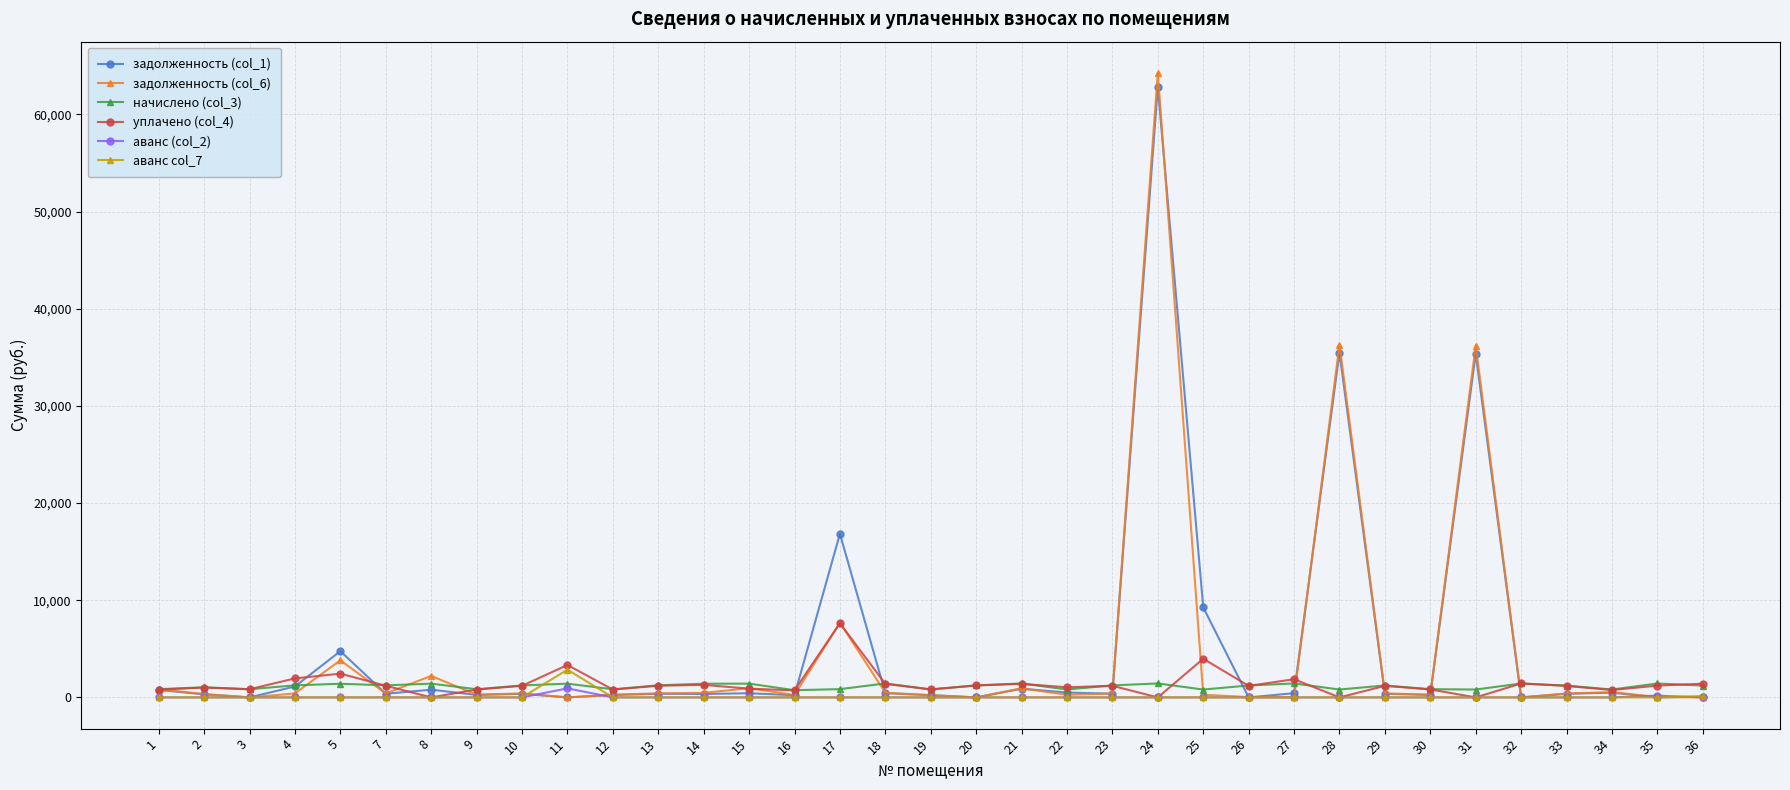

Which series has the widest spread of values?

задолженность (col_6)